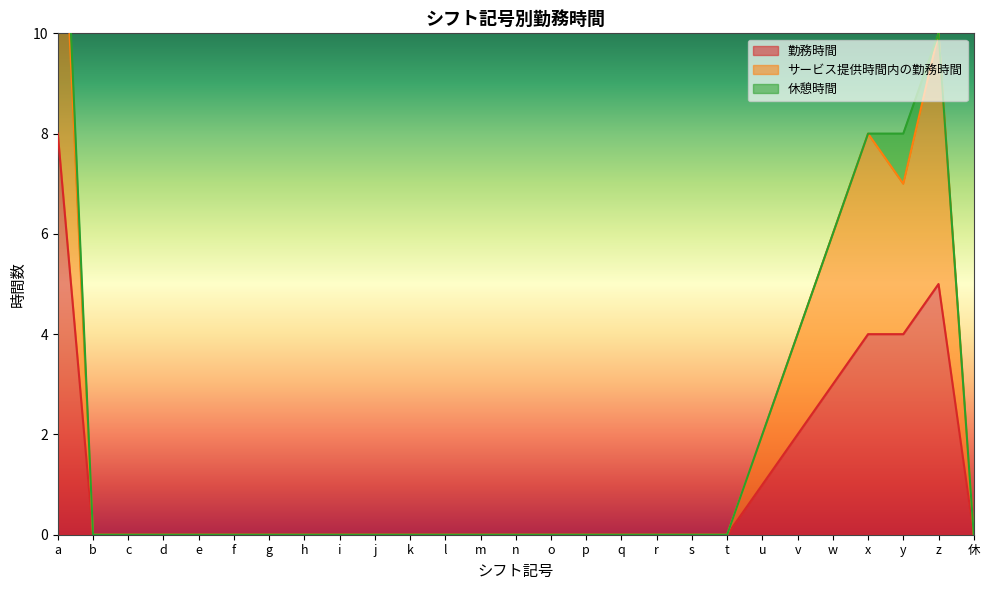

True or false: サービス提供時間内の勤務時間 and 勤務時間 intersect in this chart.

False